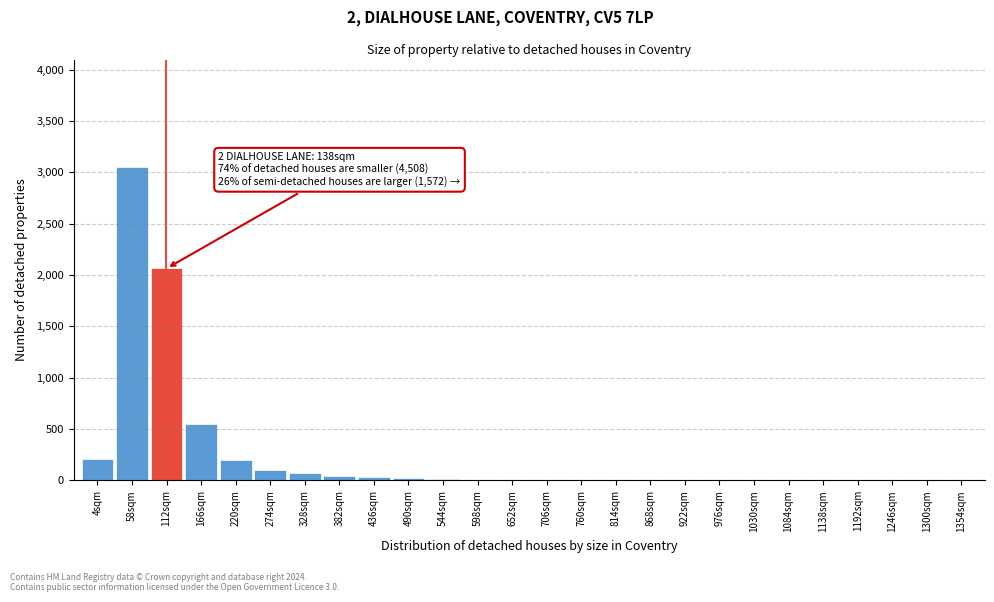

True or false: the data shows 20 at 490sqm.

True